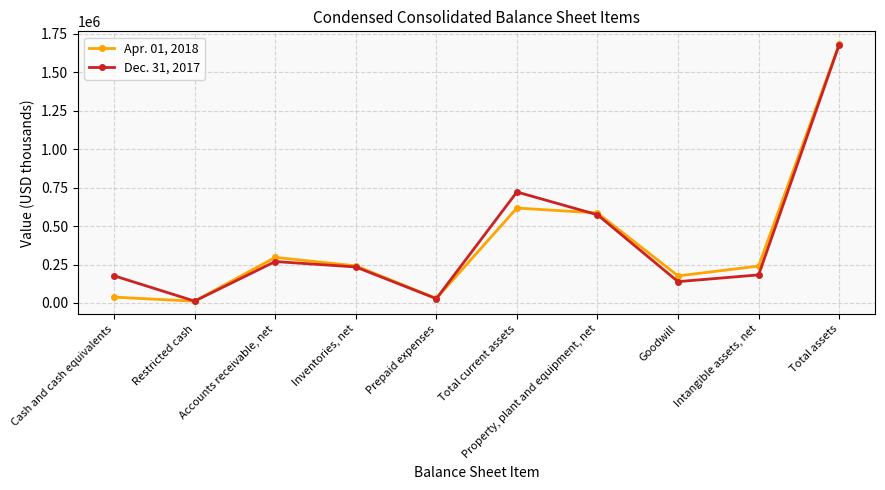

Rank the series by their average value, from lowest to highest.

Apr. 01, 2018, Dec. 31, 2017